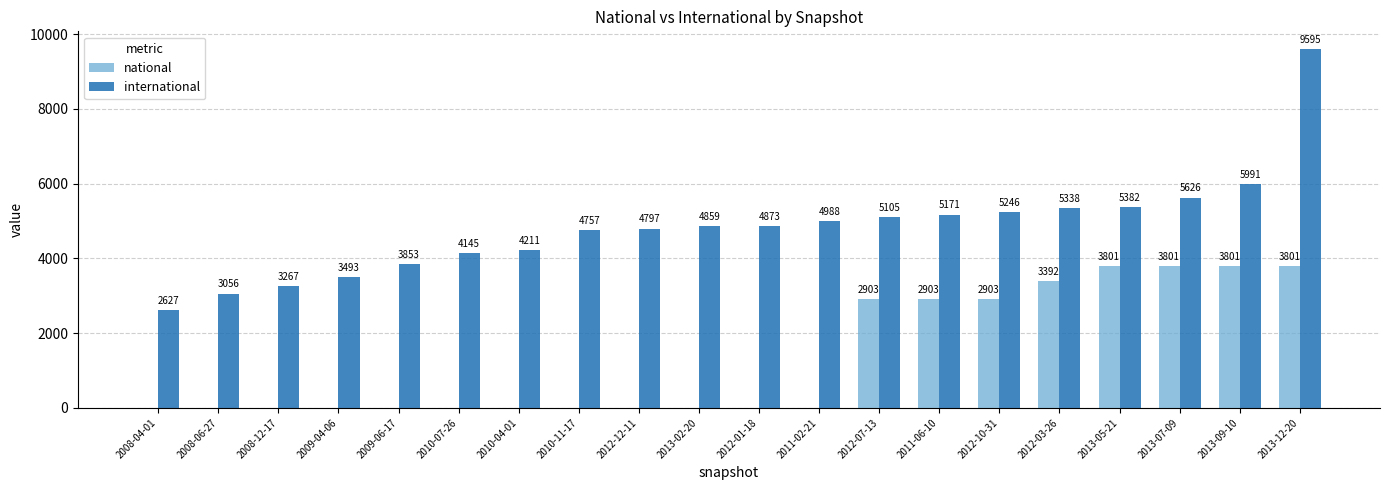

What is the spread (max minus min) of values at 2012-03-26?

1946